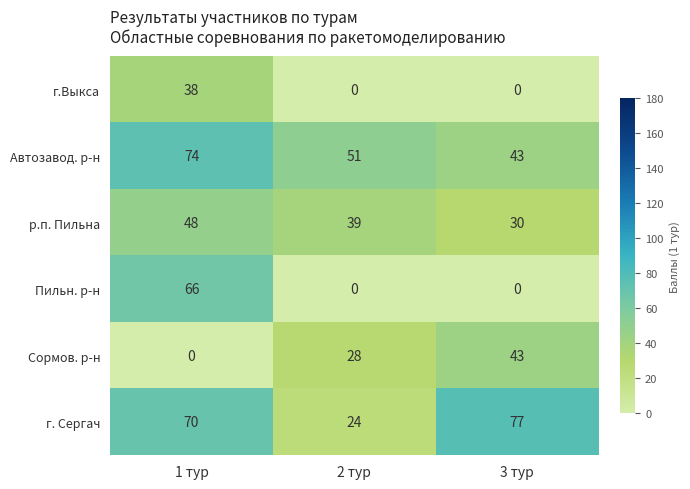

At which label is Автозавод. р-н closest to 58?

2 тур